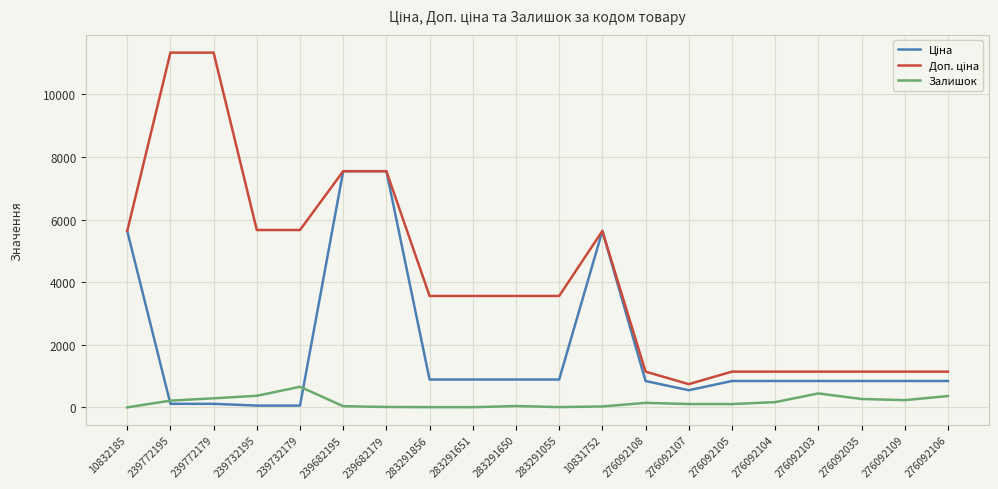

What is the total value across all series at 276092106?

2346.8